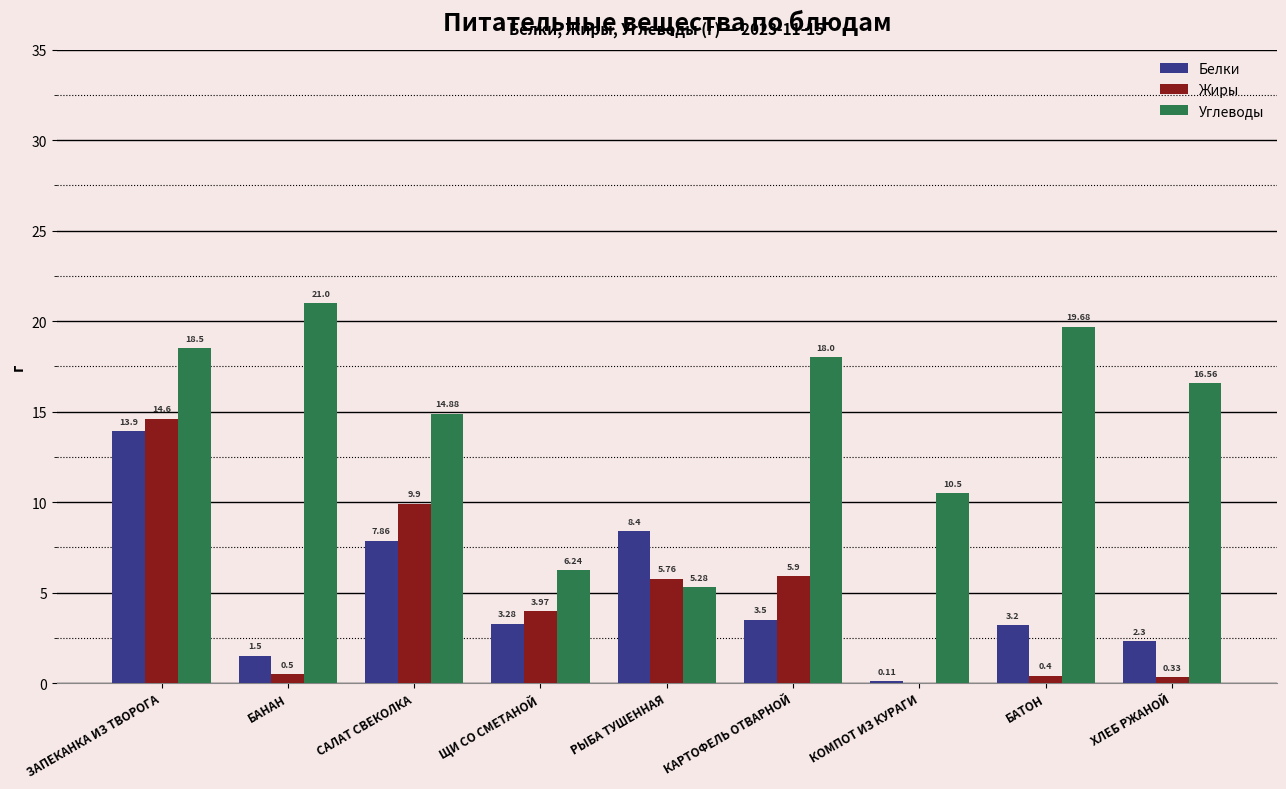

At which label does Белки reach its peak?

ЗАПЕКАНКА ИЗ ТВОРОГА